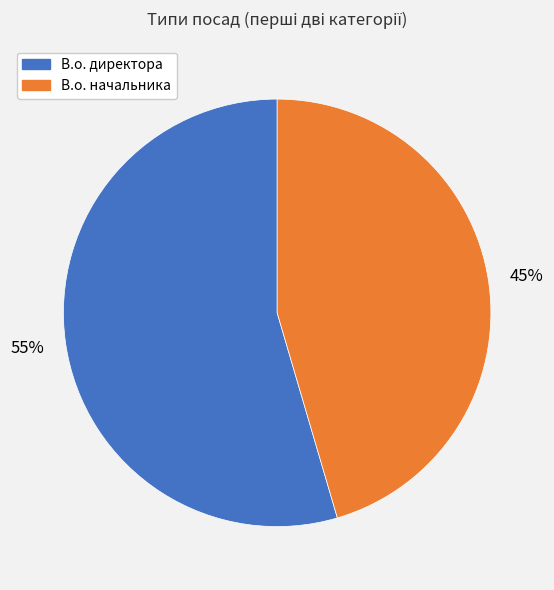

True or false: В.о. директора accounts for 55% of the total.

True